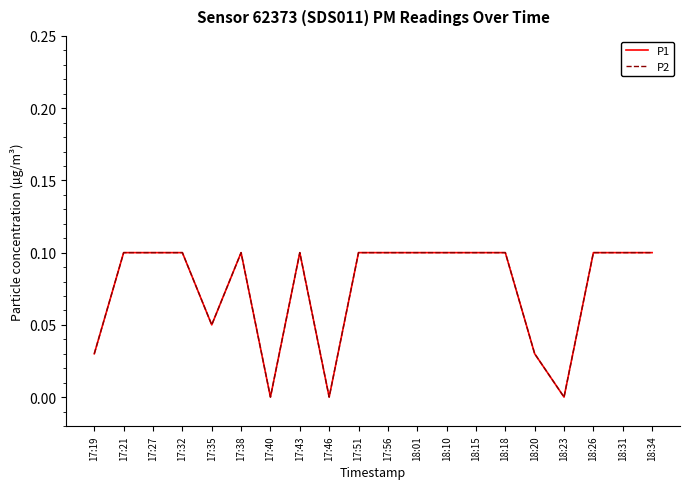

Rank the series at 17:56 from lowest to highest value.

P1, P2